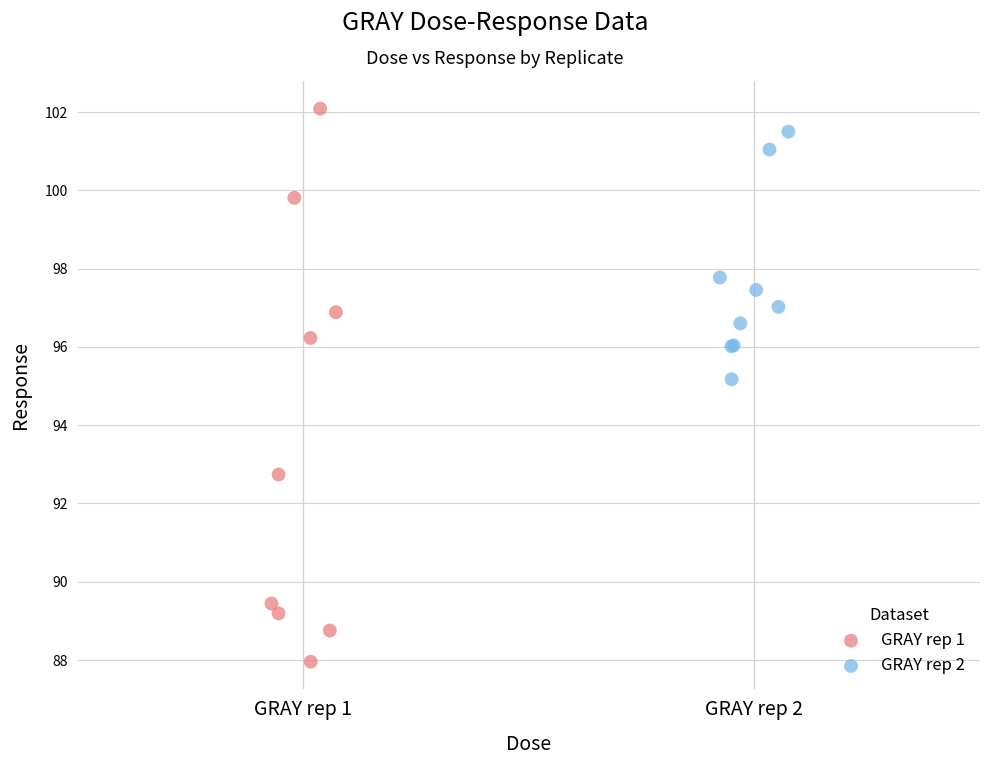

Which series reaches the minimum Y coordinate?

GRAY rep 1